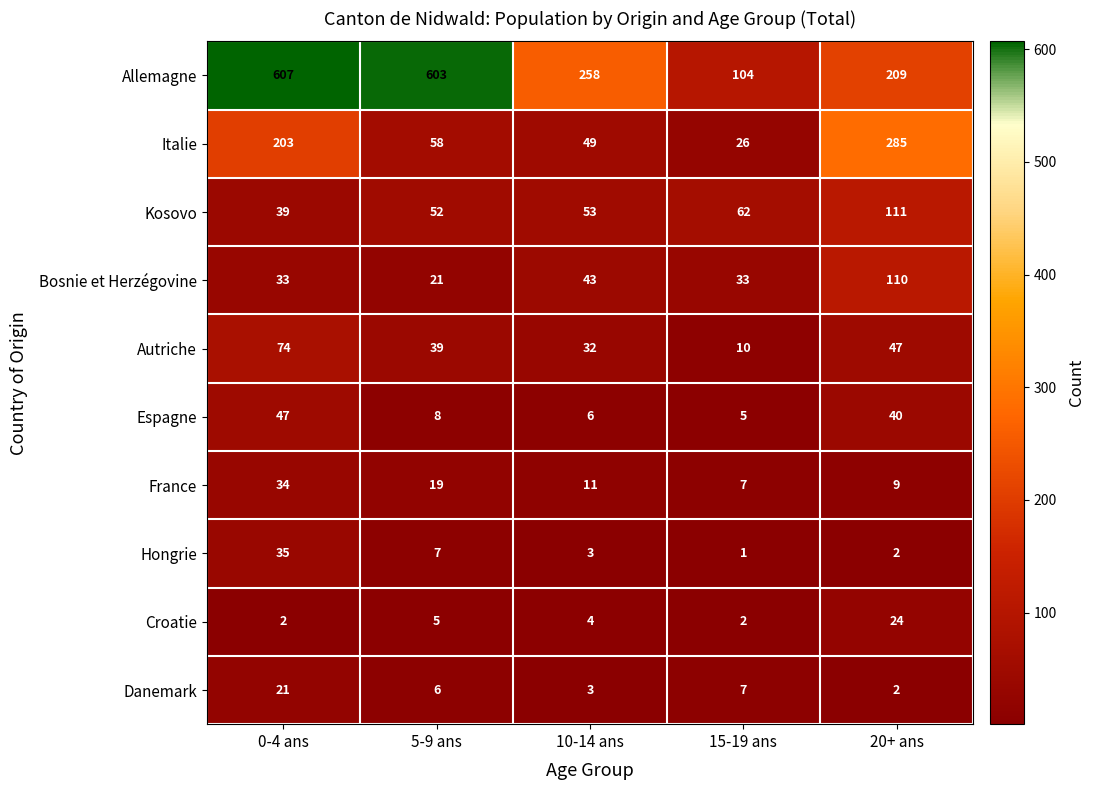

Which series has the largest total across all categories?

Allemagne